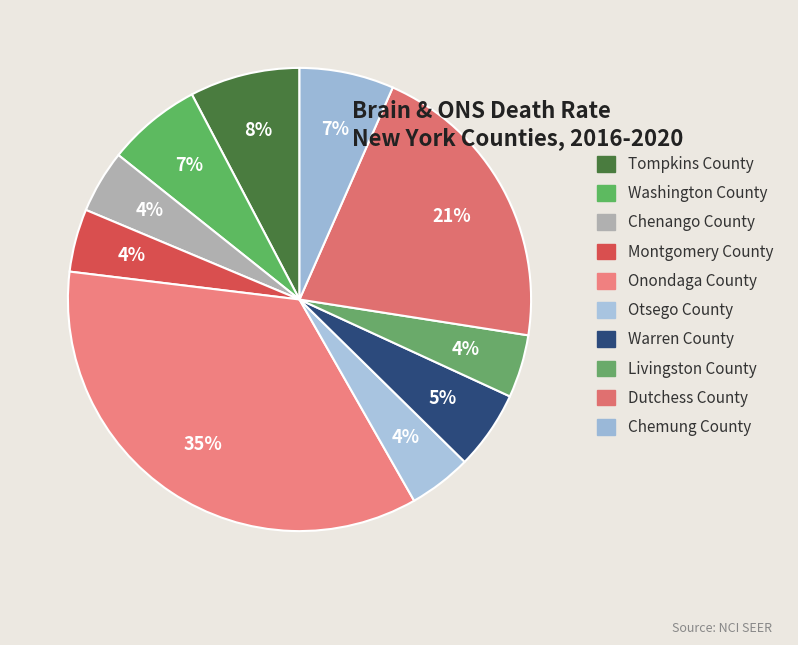

Count the number of slices in the pie.

10